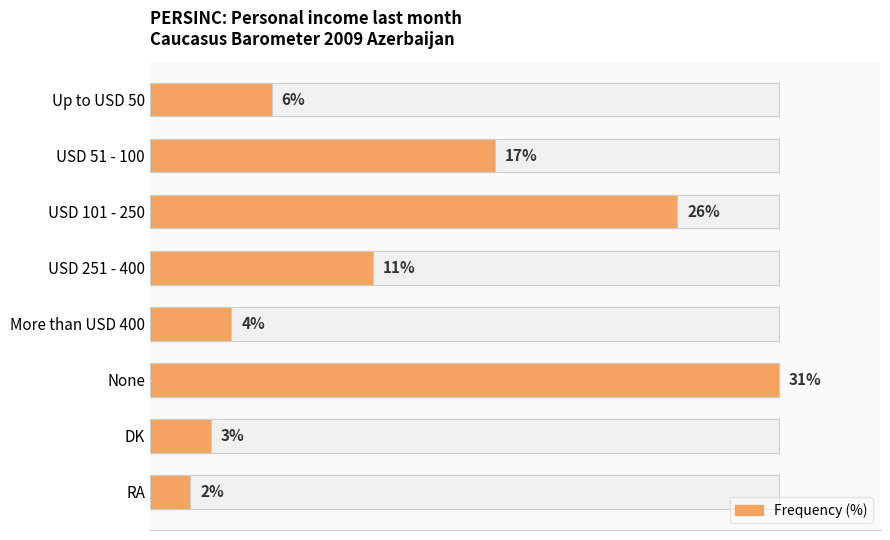

What is the value of the 5th bar from the left?

4